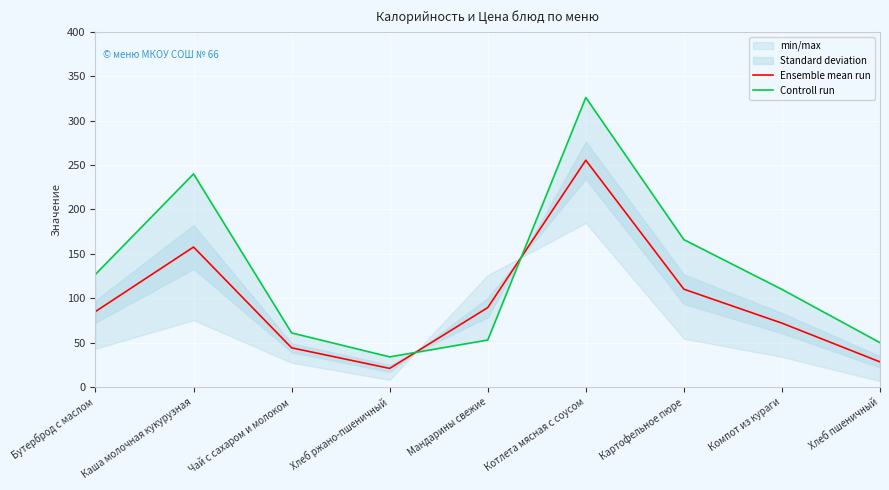

After their last crossing, which series has the higher values: Ensemble mean run or Controll run?

Controll run